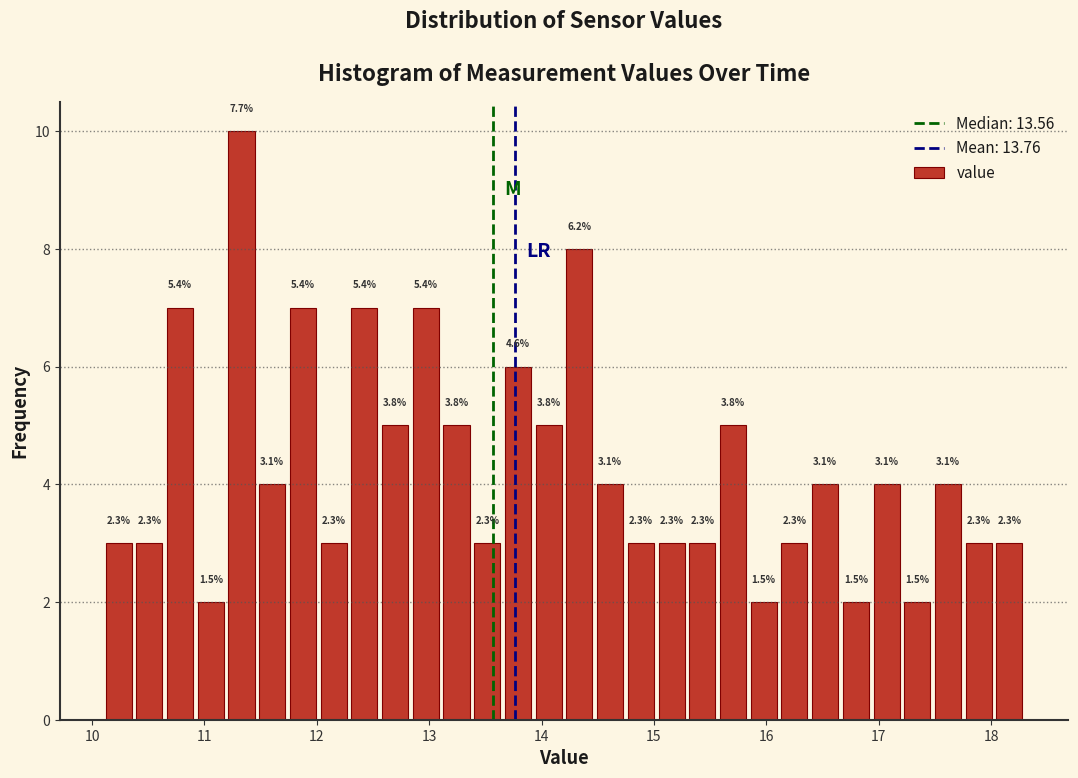

Read against the x-axis, roughly where is the centre of the tallest bar?

11.3